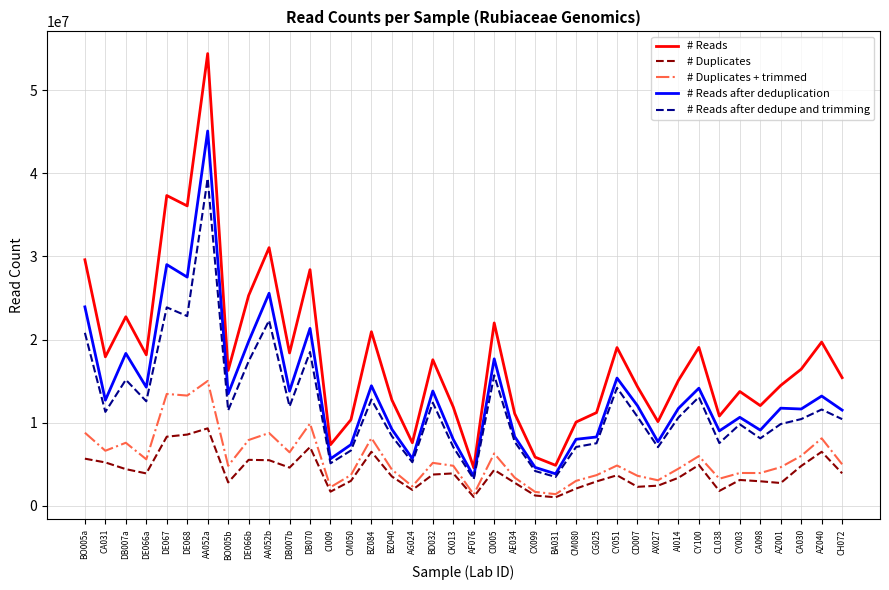

At which category is the sum across all series the highest?

AA052a